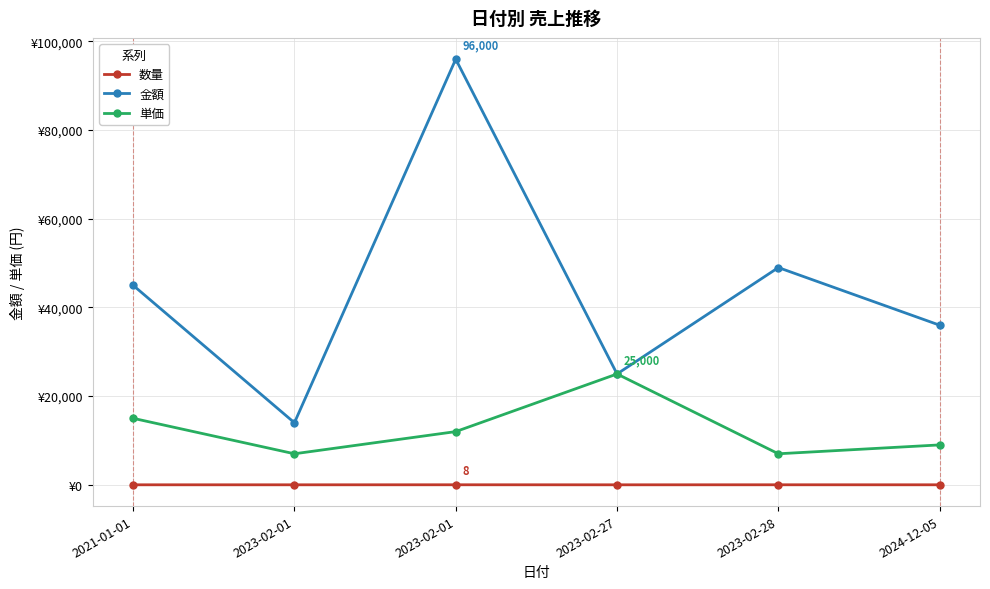

What is the greatest value displayed?

96000